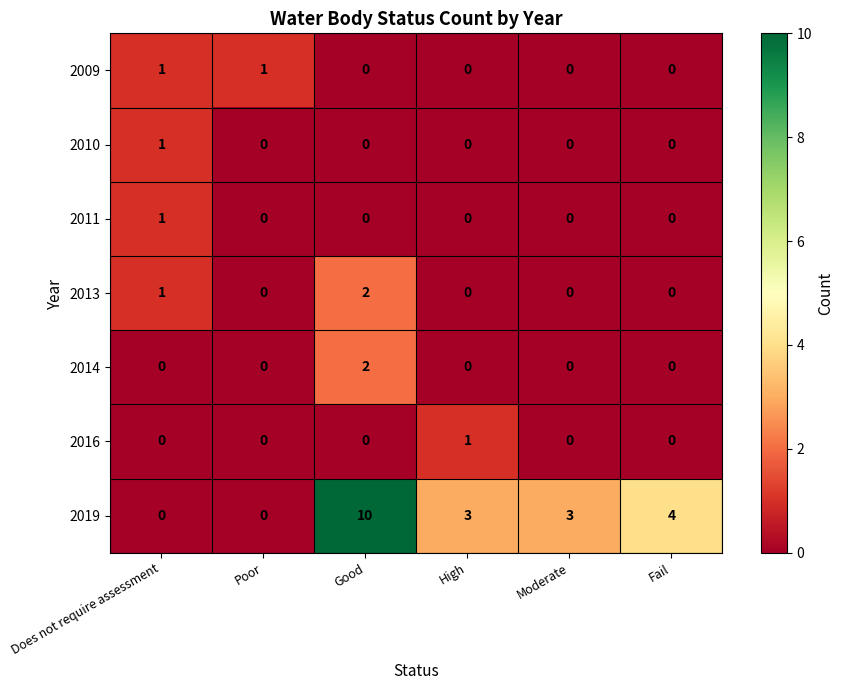

Is it true that 2019 equals 10 at Good?

True